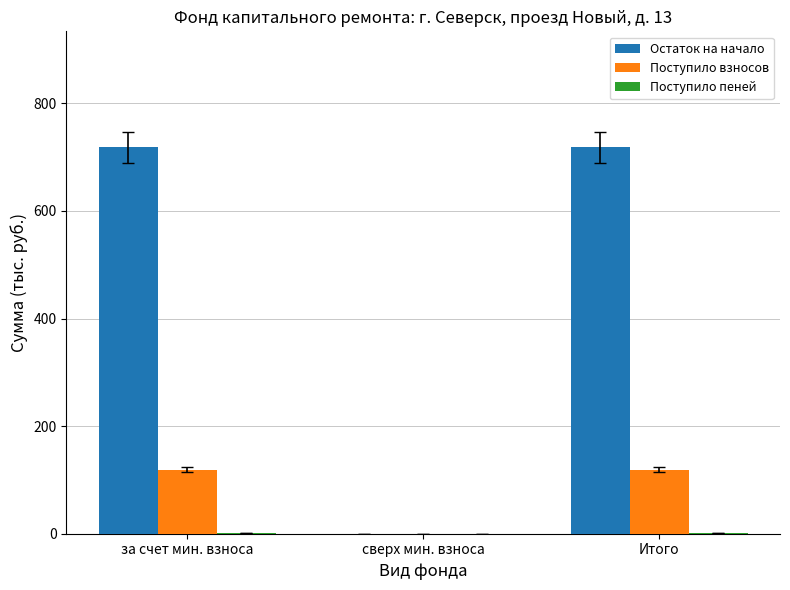

Are the bars horizontal?

No